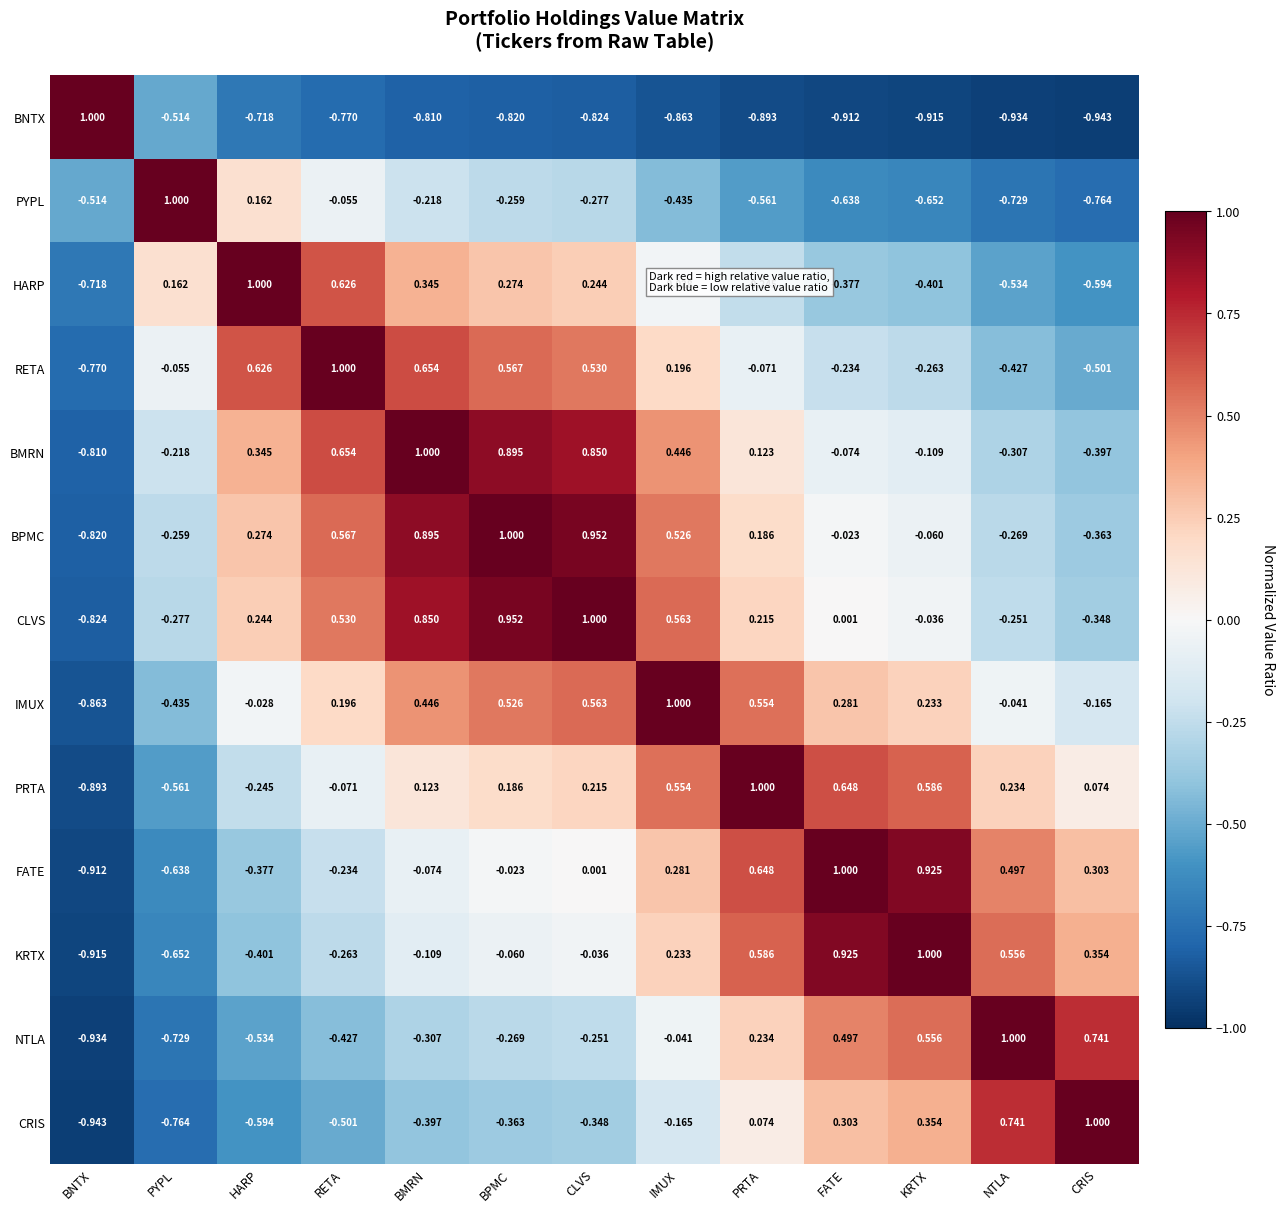

At which category is the sum across all series the highest?

CLVS